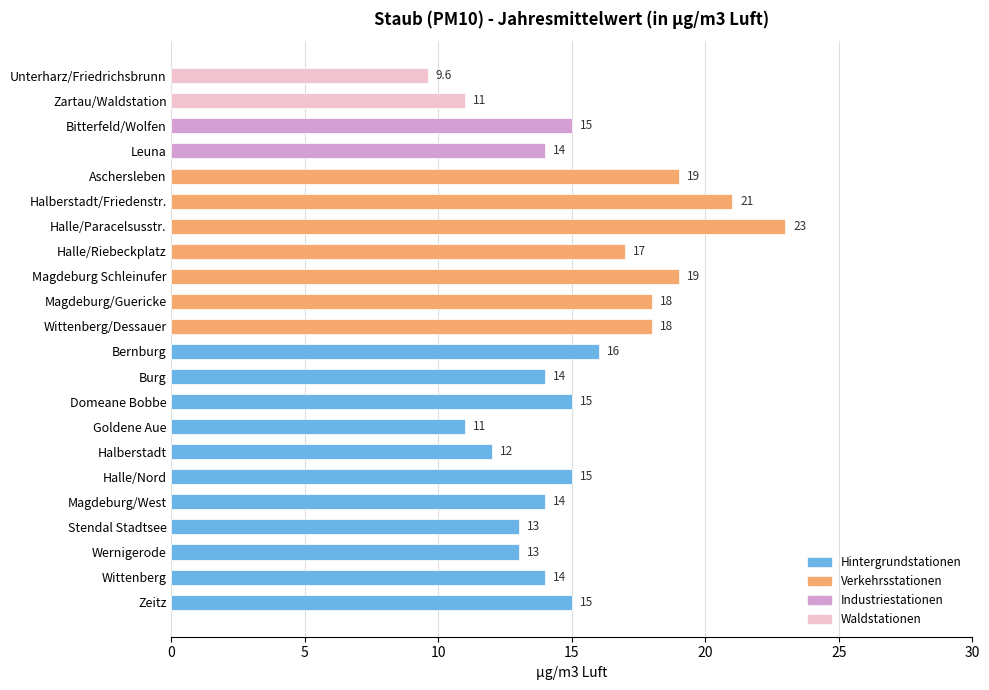

True or false: the data shows 14.0 at Magdeburg/West.

True